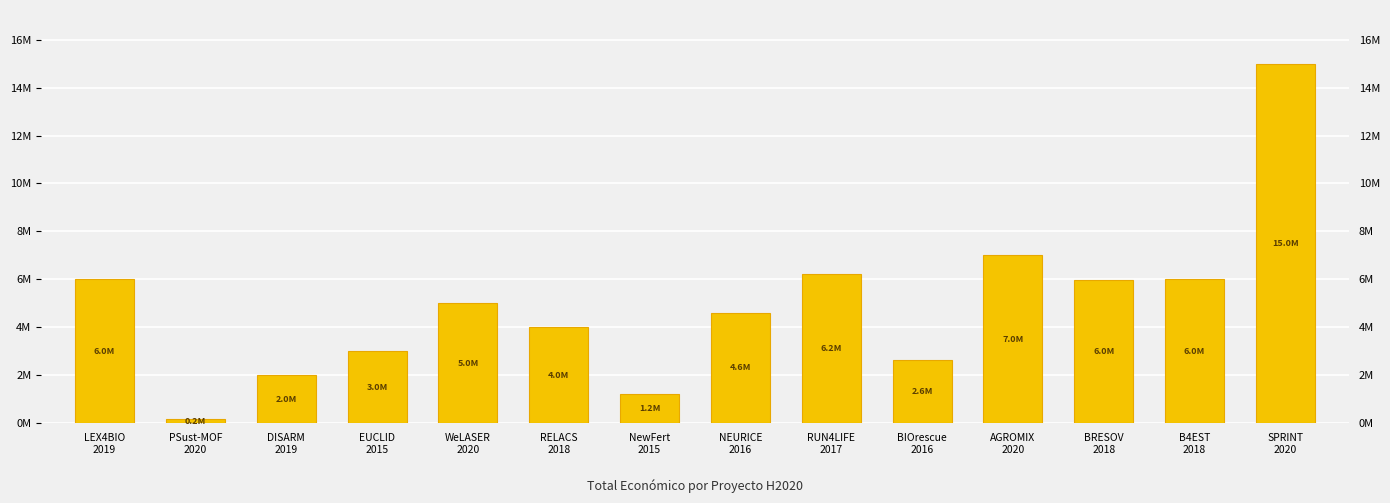

What is the difference between the values at AGROMIX
2020 and BRESOV
2018?

1037235